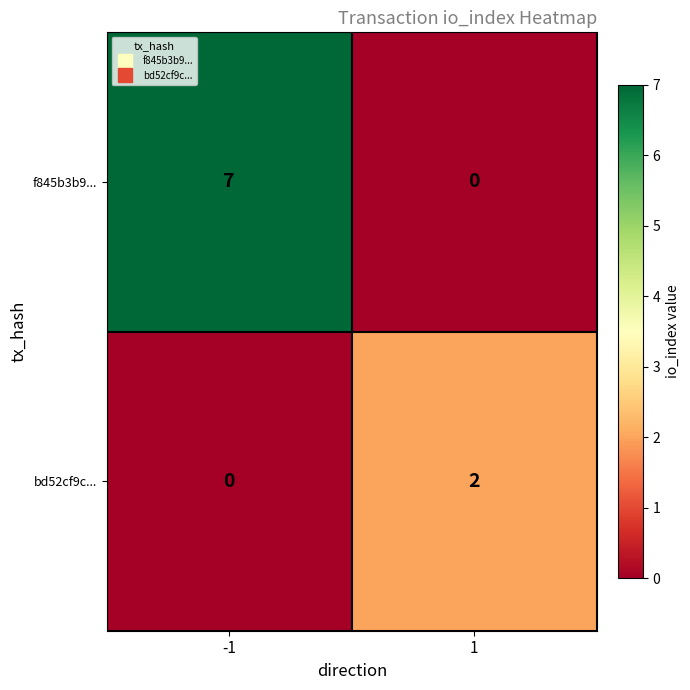

At which category is the sum across all series the highest?

-1